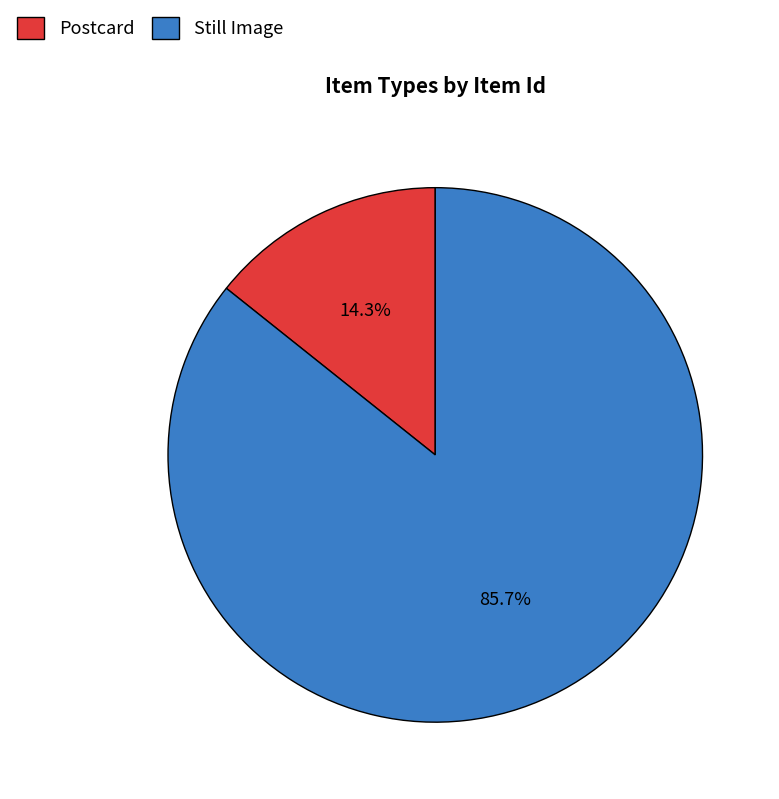

To the nearest percent, what is the average slice percentage?

50%